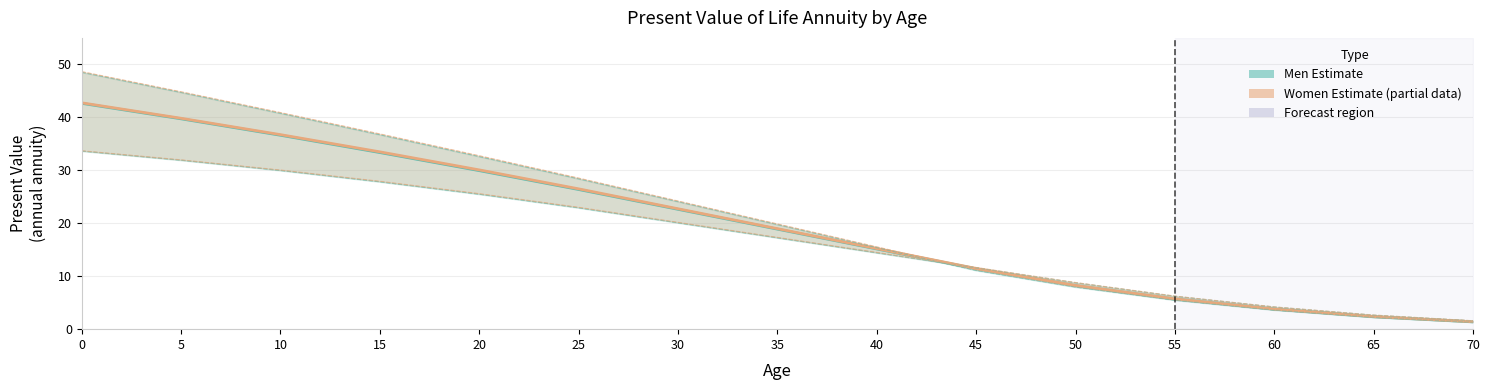

Is the value of Women (Estimate based on partial data) at 45 greater than the value of Men (Estimate) at 55?

Yes